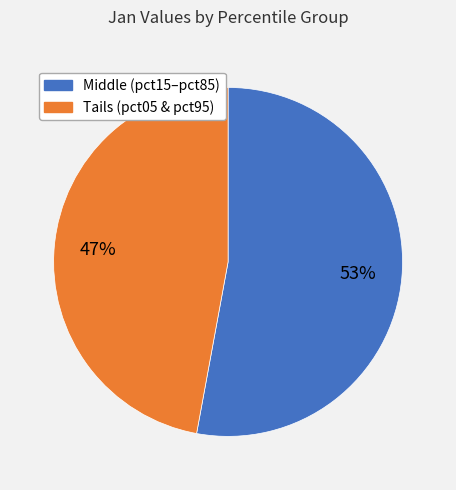

Is there any slice that represents more than half of the pie?

Yes